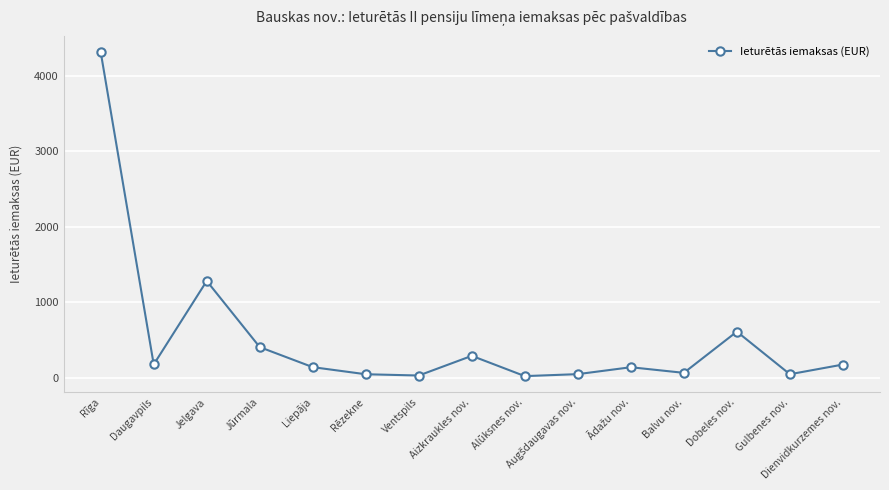

What is the difference between the maximum and minimum values?

4295.7